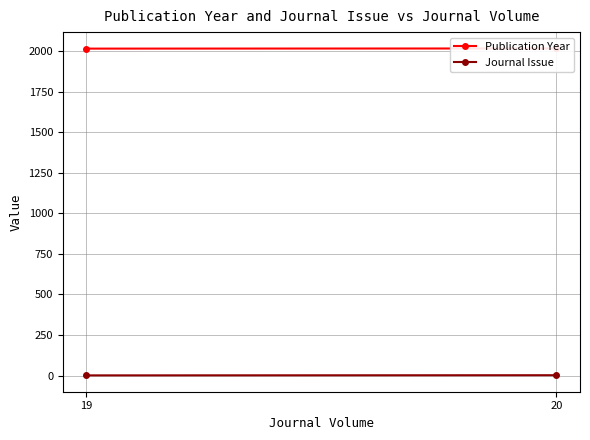

True or false: Journal Issue has a value of 3 at 20.

False